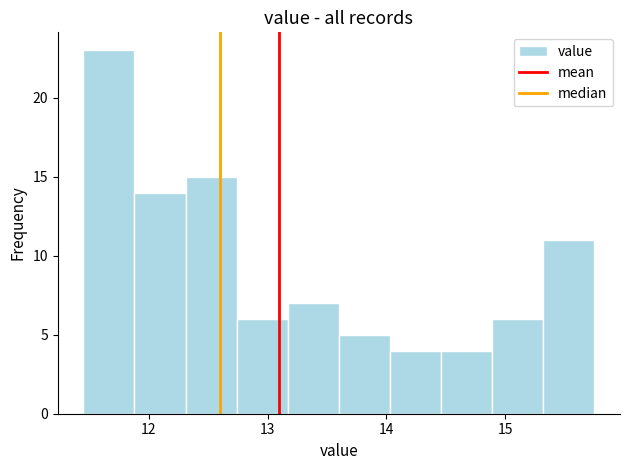

Reading left to right, list every bar in this chart as the range it spans on the x-axis followed by its height. Neither the bar edges nor the heights are printed on the chart, so give them approximately, as read against the axes.

11.45 to 11.88: 23
11.88 to 12.31: 14
12.31 to 12.74: 15
12.74 to 13.17: 6
13.17 to 13.60: 7
13.60 to 14.03: 5
14.03 to 14.46: 4
14.46 to 14.89: 4
14.89 to 15.32: 6
15.32 to 15.75: 11